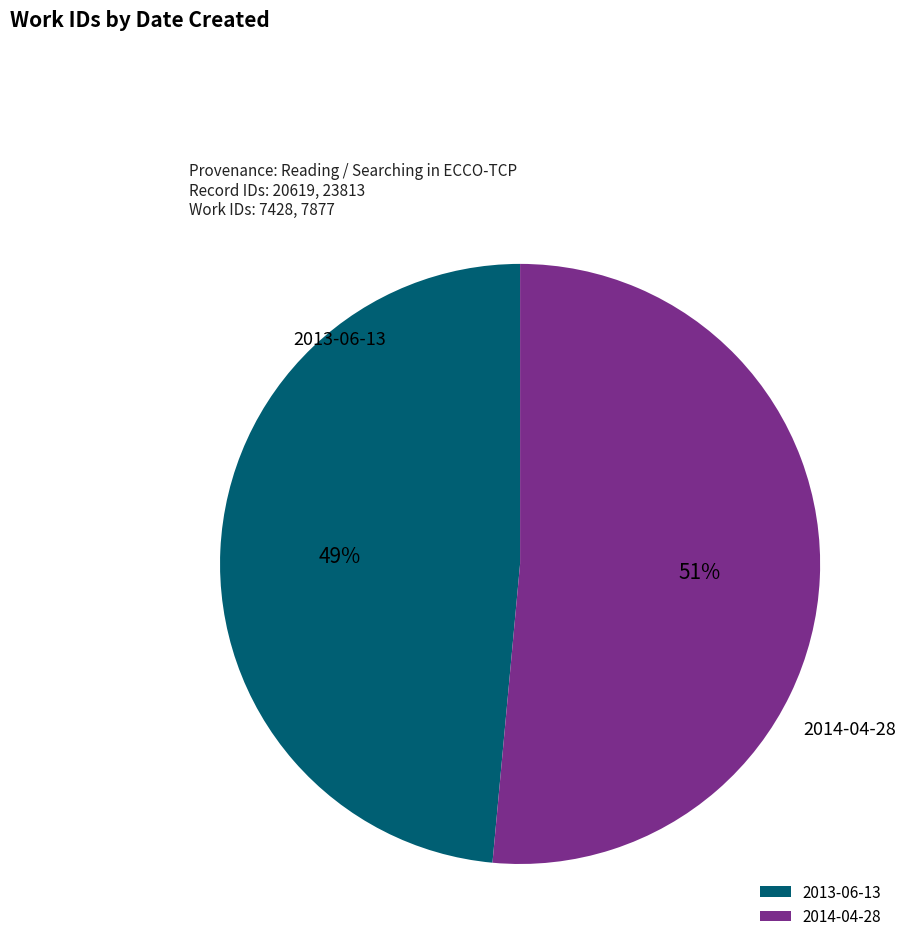

Combined, do 2014-04-28 and 2013-06-13 account for over 50%?

Yes